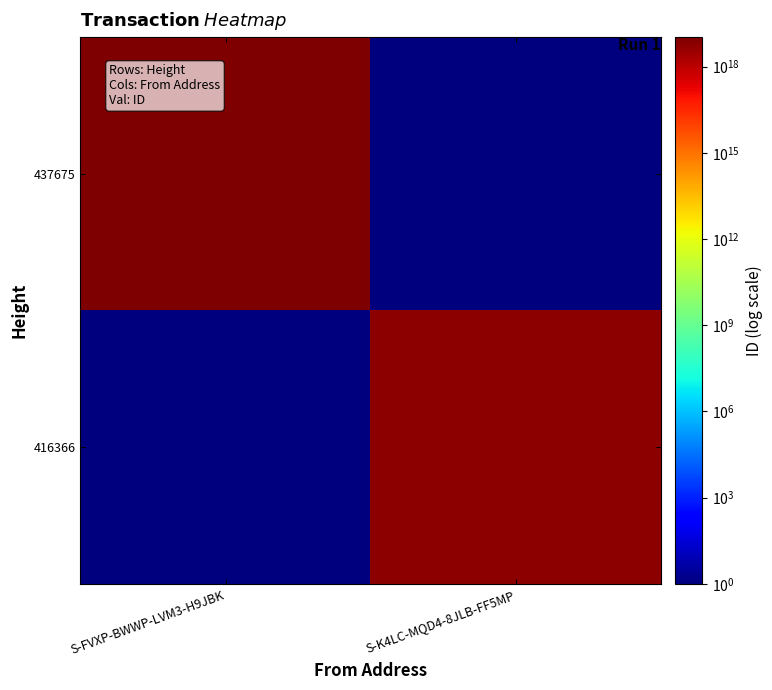

What is the spread (max minus min) of values at S-K4LC-MQD4-8JLB-FF5MP?

6055610691789727744